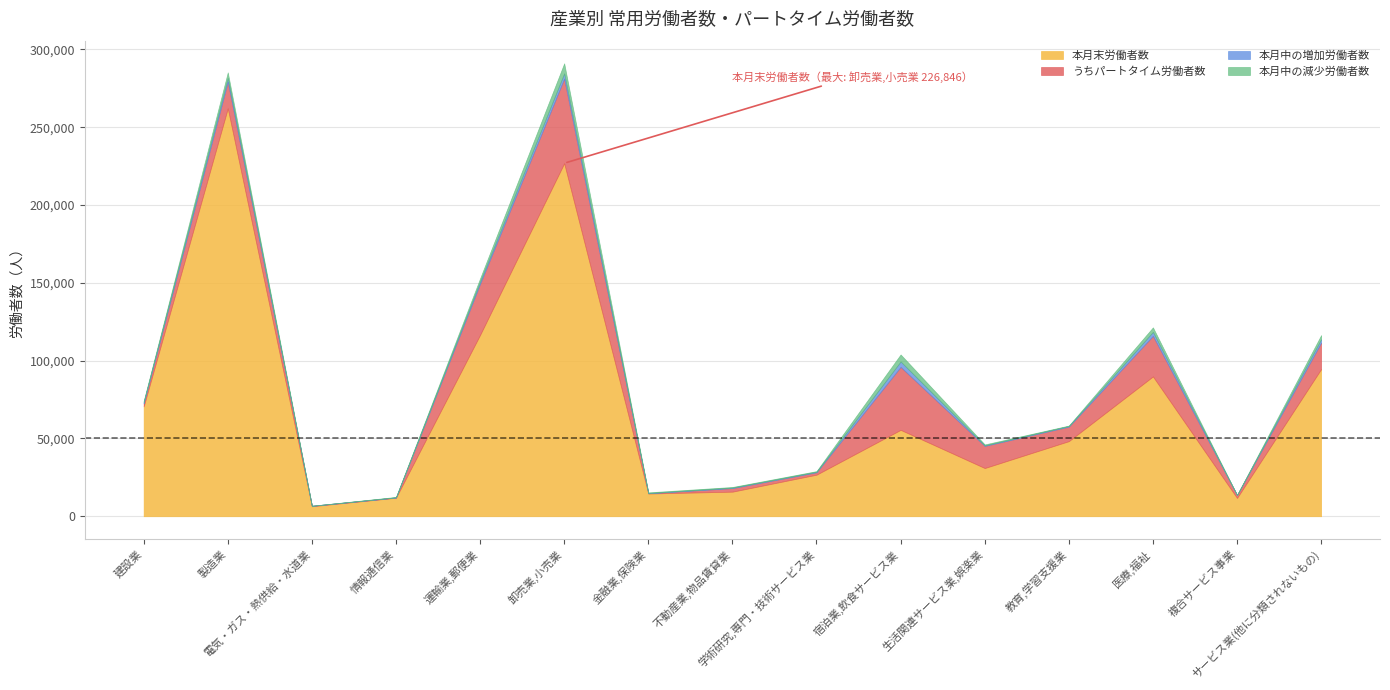

Is it true that 本月中の増加労働者数 equals 43 at 金融業,保険業?

False